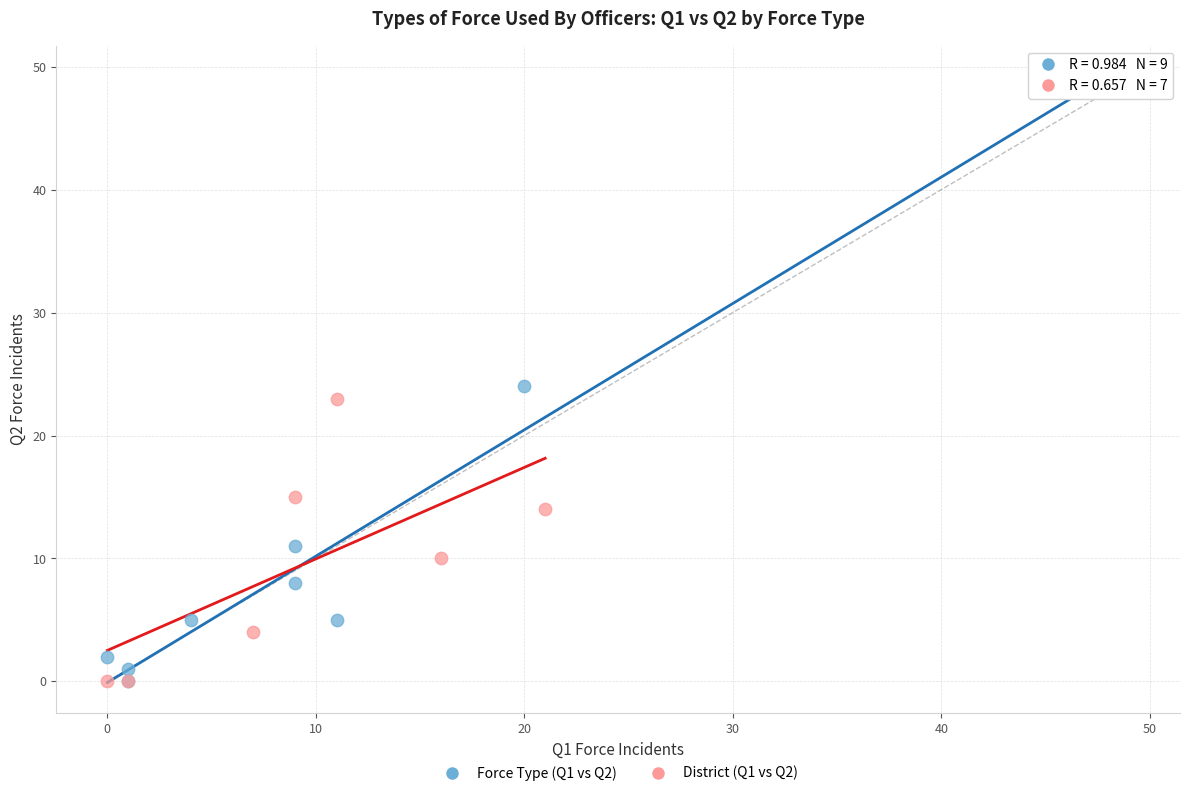

Which series has the largest Y range (max minus min)?

Force Type (Q1 vs Q2)